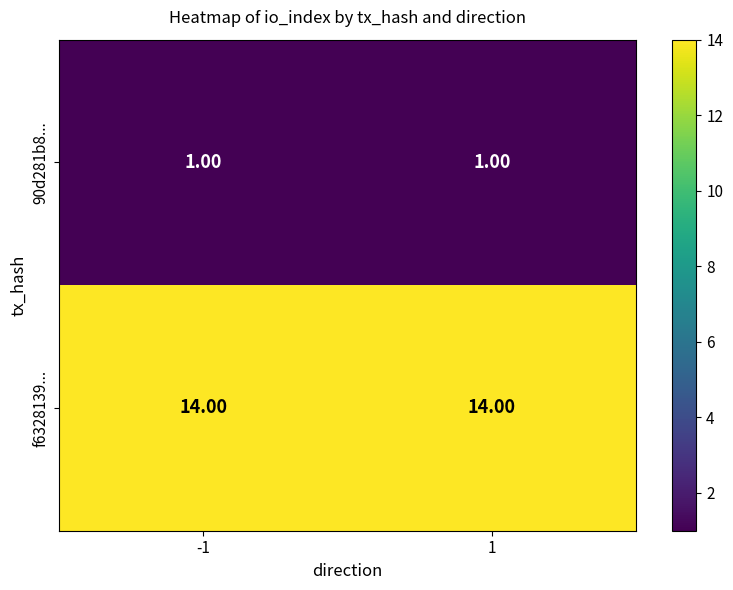

What is the total value across all series at 1?

15